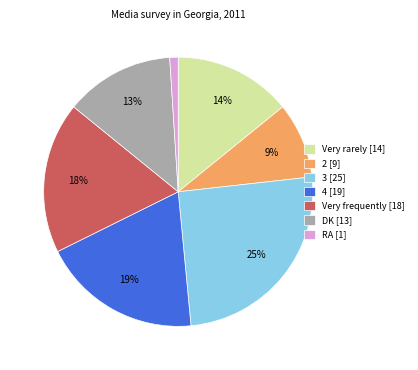

To the nearest percent, what is the average slice percentage?

14%